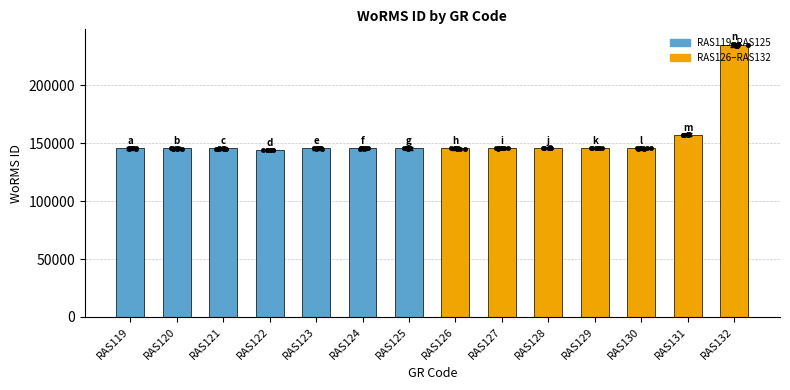

Which has a higher value, RAS125 or RAS129?

RAS129